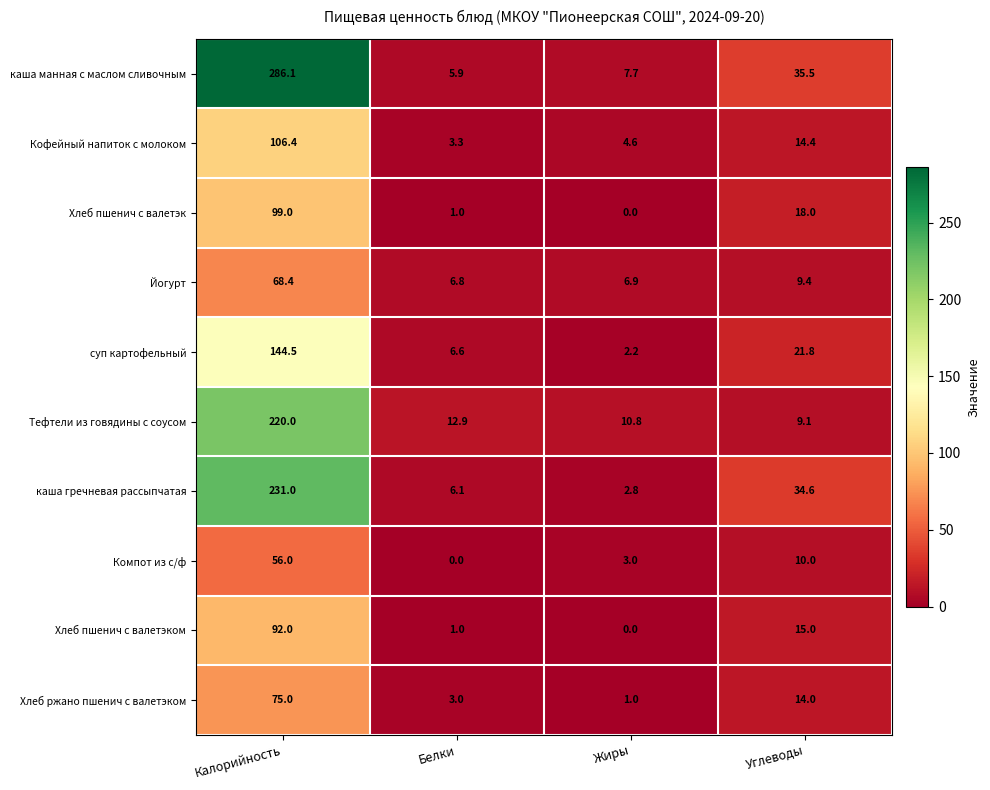

Which series has the widest spread of values?

каша манная с маслом сливочным